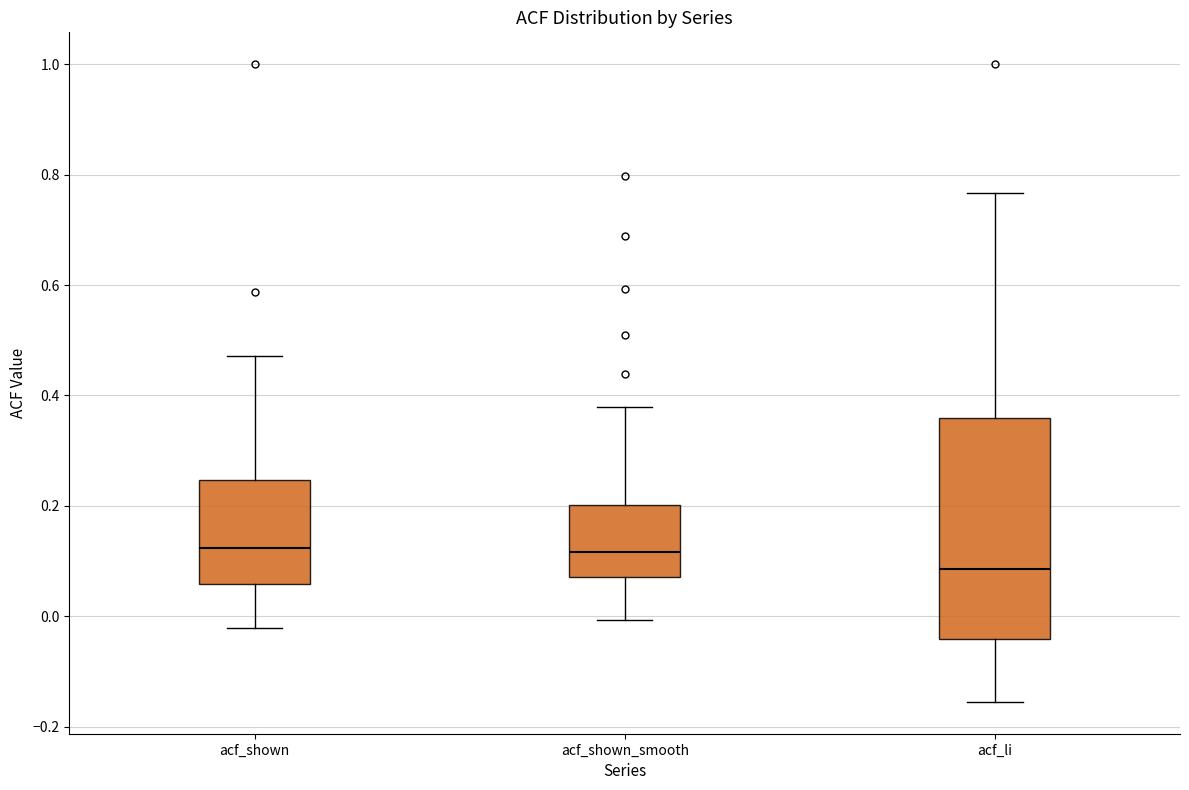

Reading left to right, read every box against the y-axis: the position of its median line, the range the box covers, and the ends of its whiskers. The values are not printed on the chart, so give them approximately, as read against the axis.

acf_shown: median 0.12, box 0.06 to 0.24, whiskers -0.02 to 0.48
acf_shown_smooth: median 0.12, box 0.08 to 0.20, whiskers 0.00 to 0.38
acf_li: median 0.08, box -0.04 to 0.36, whiskers -0.16 to 0.76